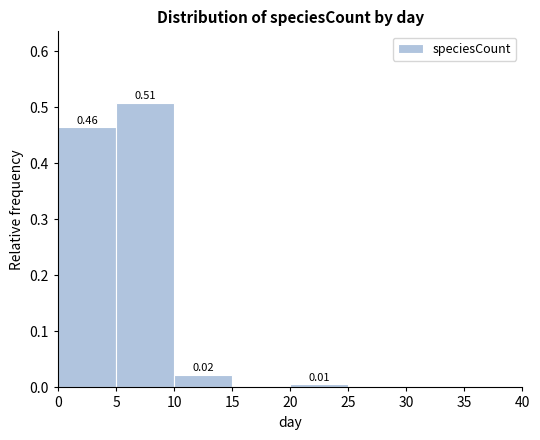

Over which range of the x-axis is the bar tallest?

5 to 10